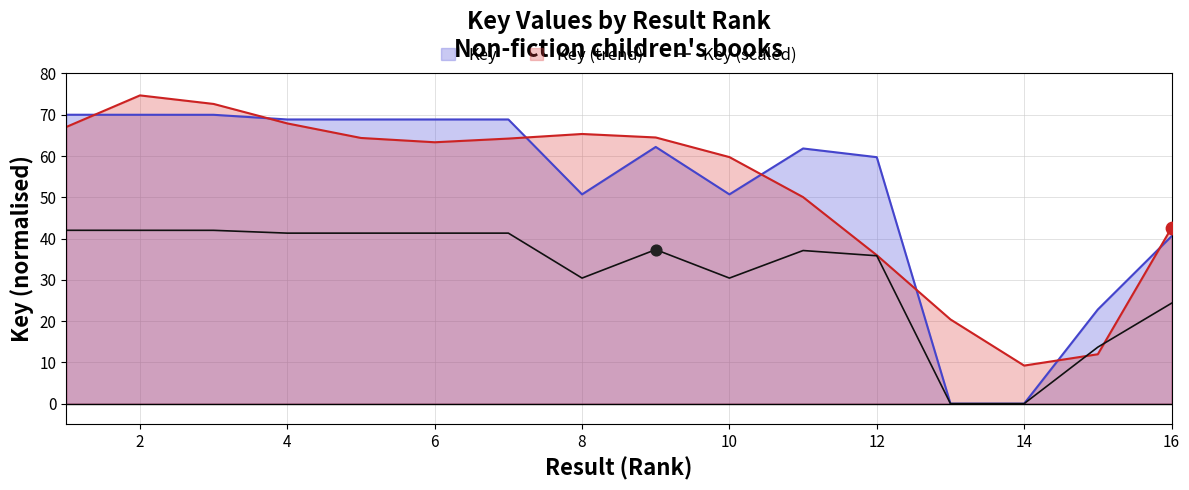

What is the difference between the highest and lowest values at 16?

18.2